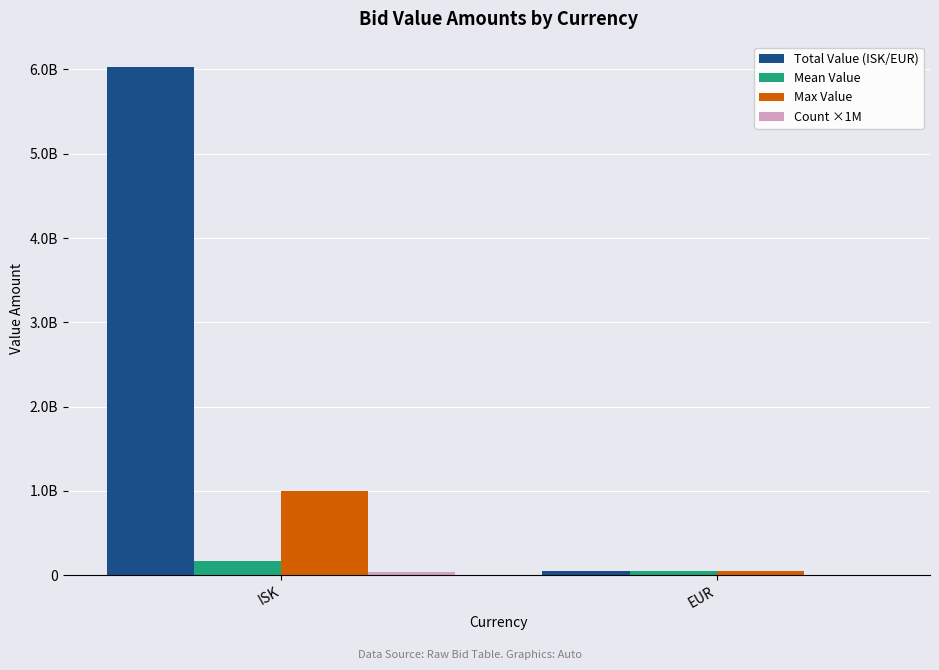

Are the bars grouped side by side (vs. stacked)?

Yes